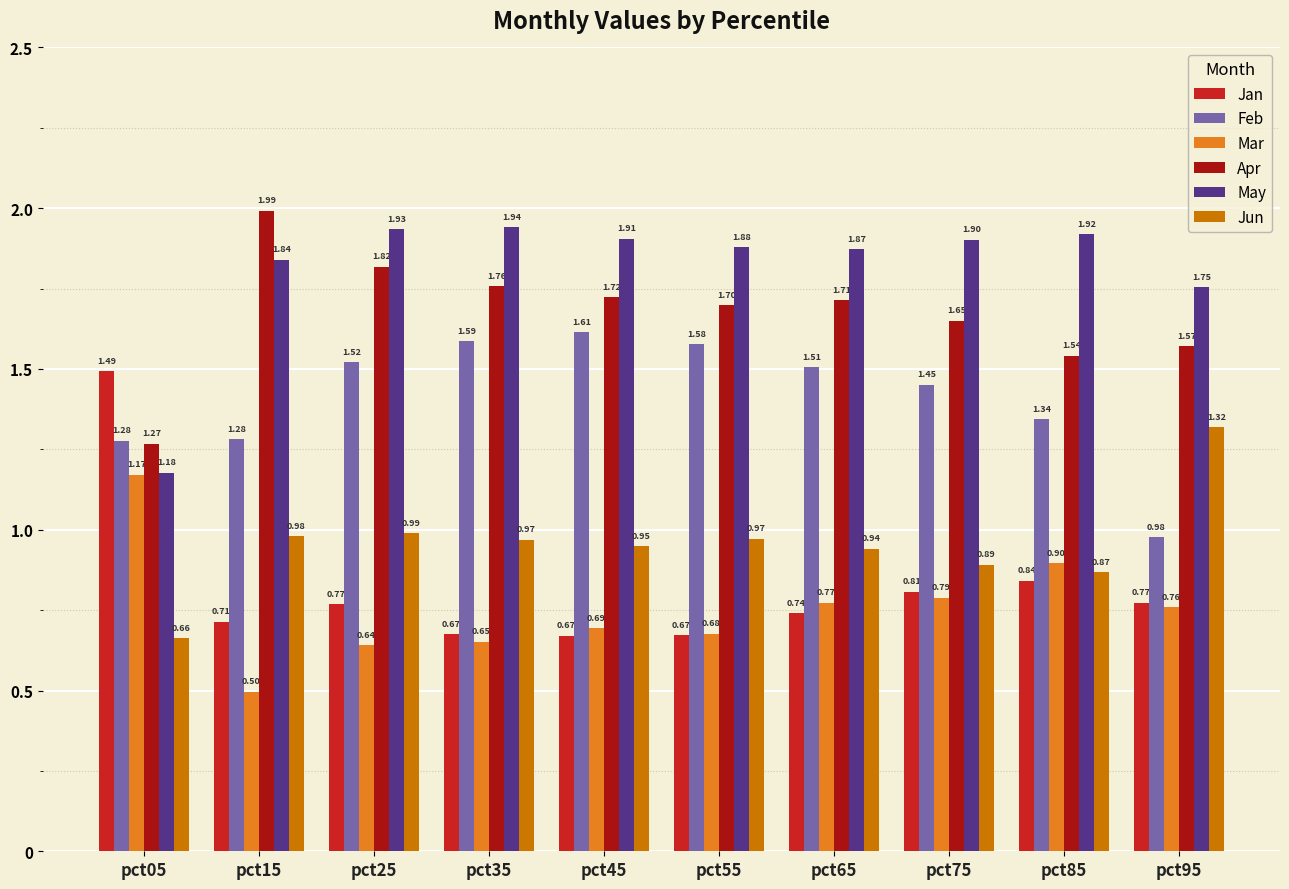

Which series has the largest range (max minus min)?

Jan